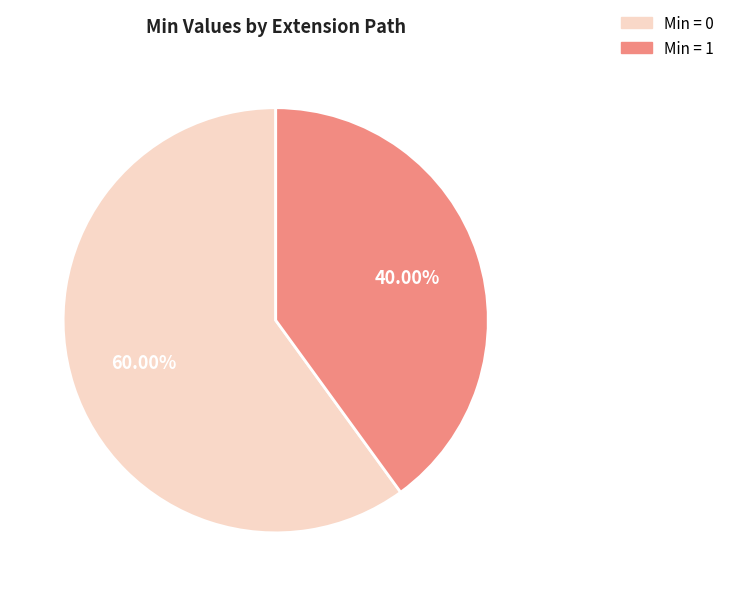

How many segments does this pie chart have?

2